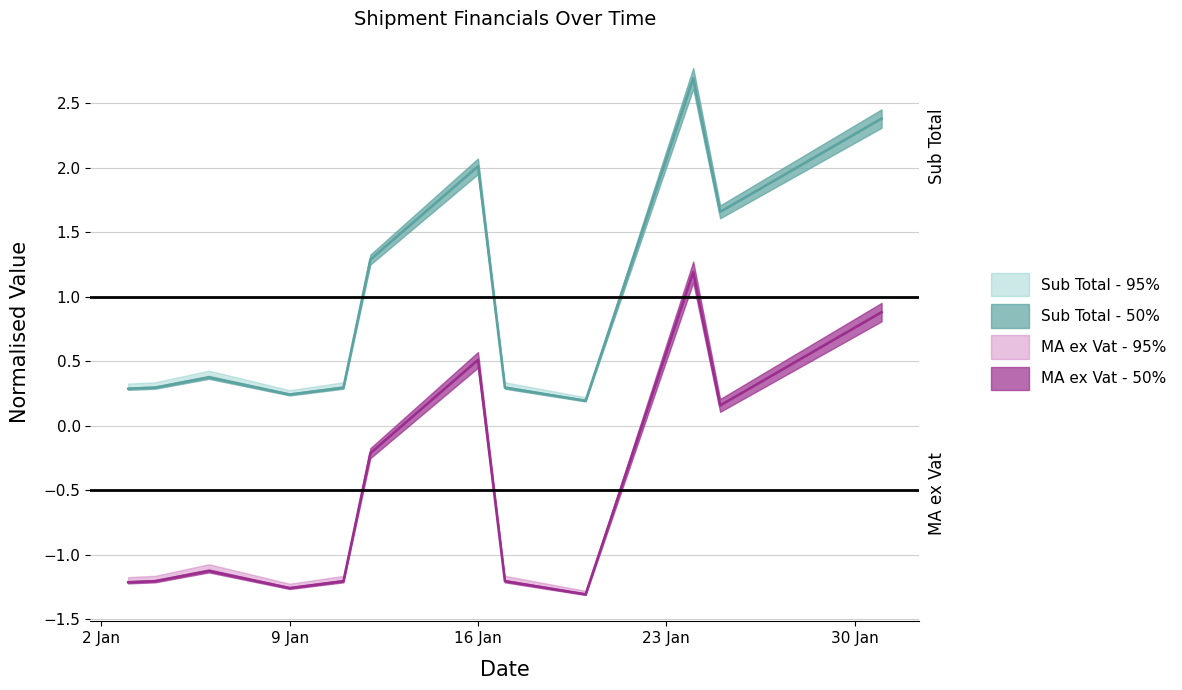

Where is the first local maximum for Sub Total?

2017-01-06